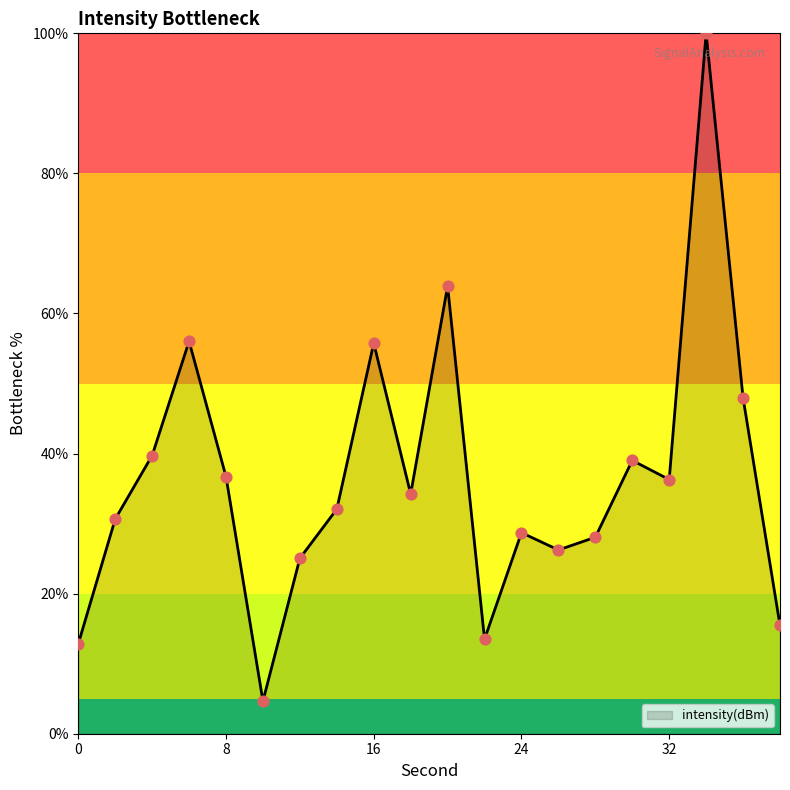

What is the greatest value displayed?

100.0